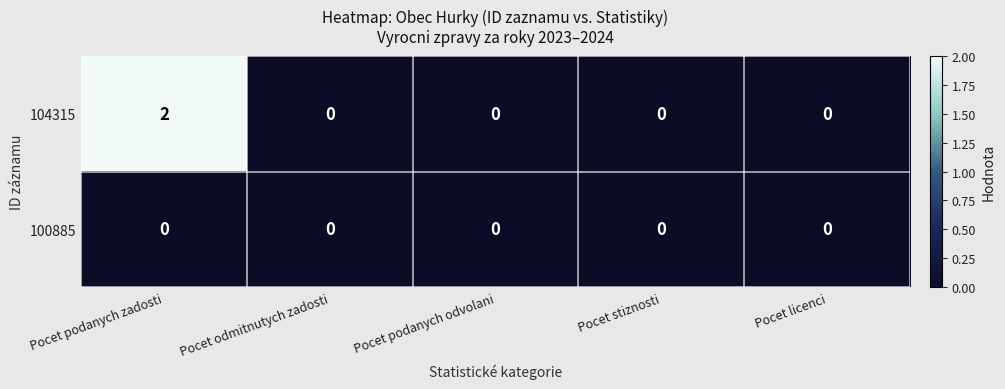

Rank the series by their average value, from lowest to highest.

100885, 104315